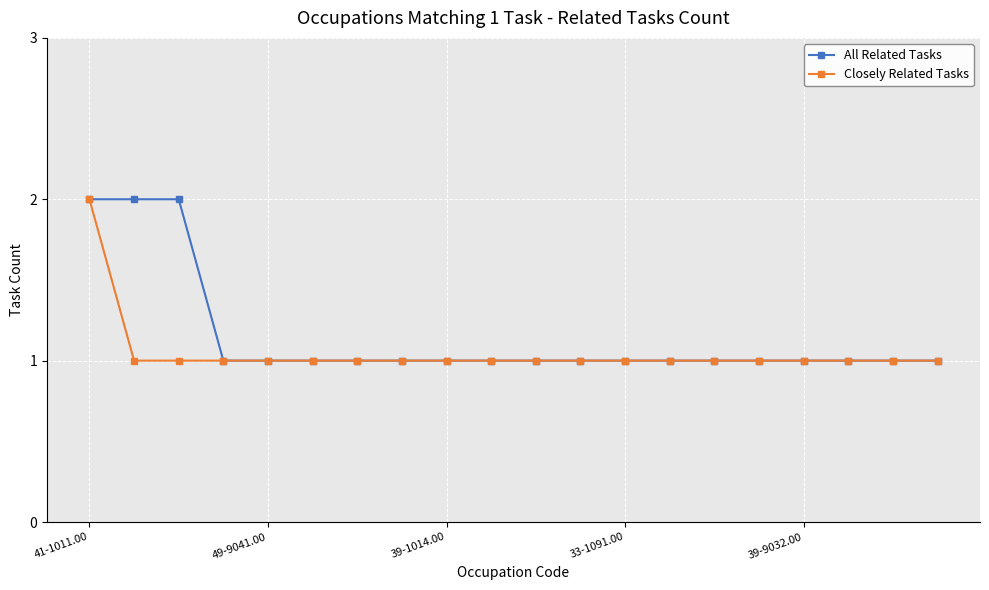

What is the value of the All Related Tasks point at the 12th from the left?

1